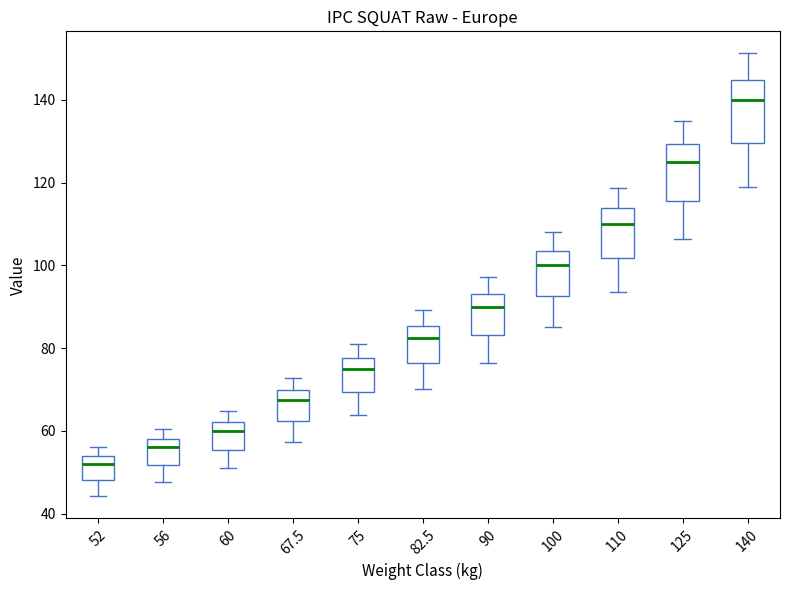

Where is the upper edge of the box at x = 90 on the y-axis? The values are not printed on the chart, so give them approximately, as read against the axis.

94